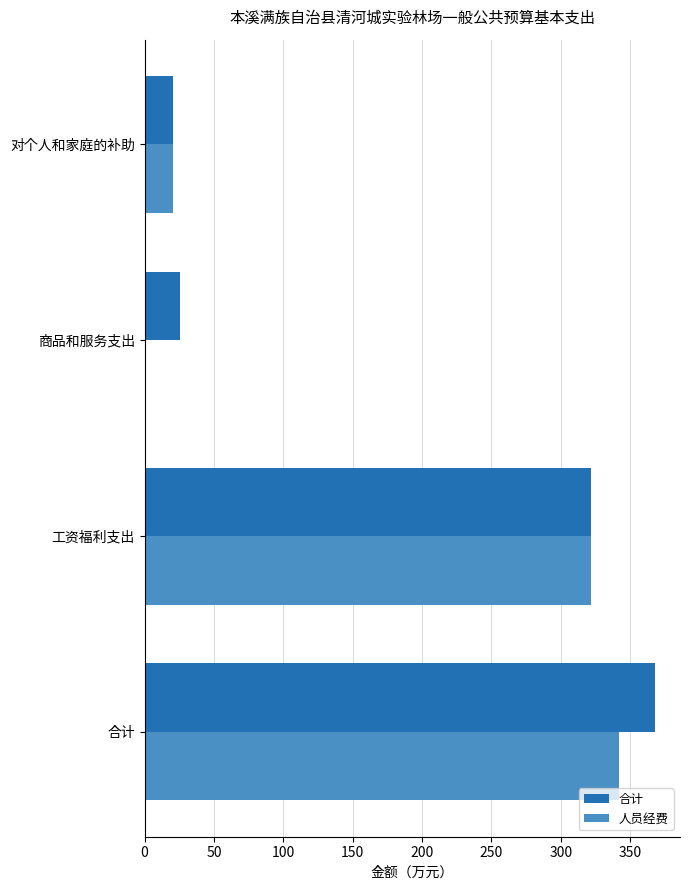

Is it true that 合计 equals 539.0 at 合计?

False